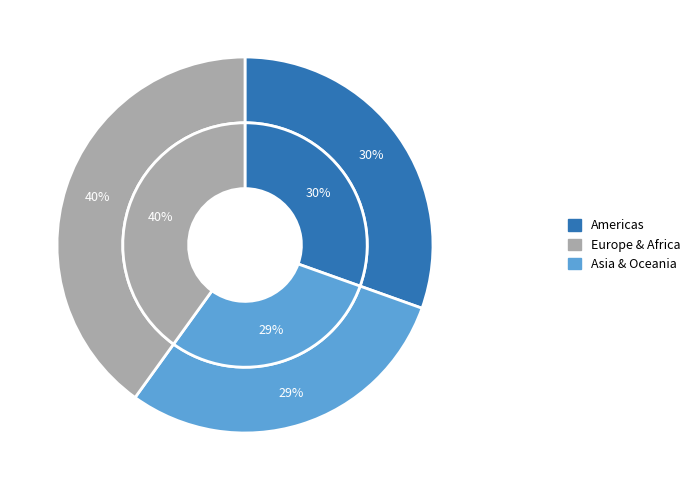

Is it true that Australia and New Zealand is 1% of the pie?

False